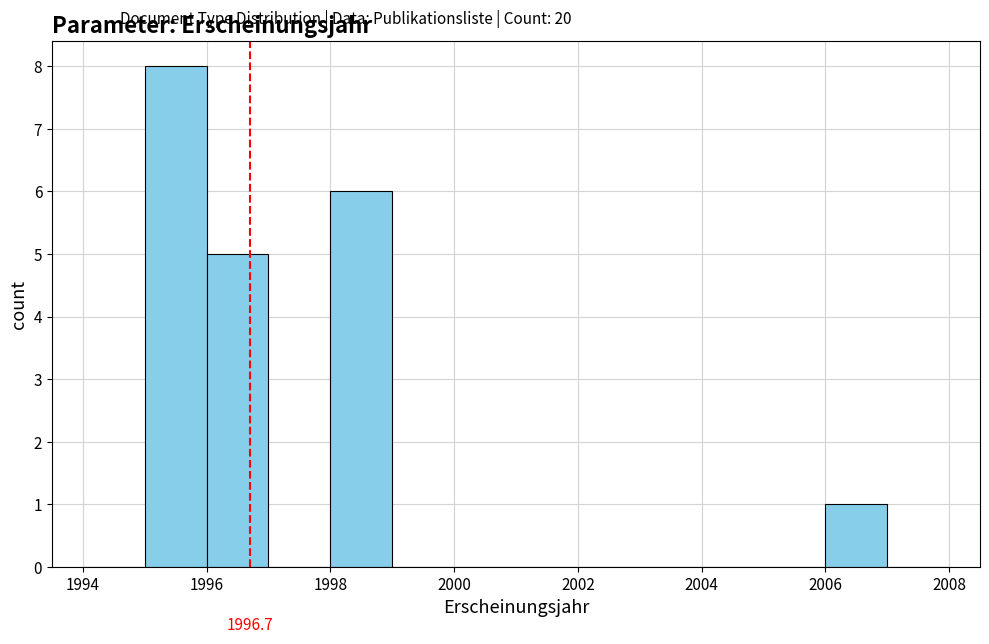

Over which range of the x-axis is the bar tallest?

1995 to 1996